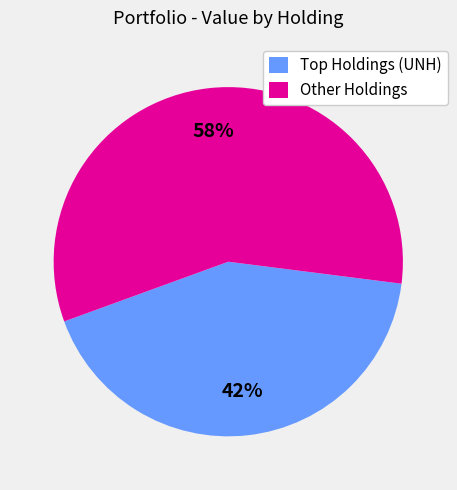

How many slices are in this pie chart?

2